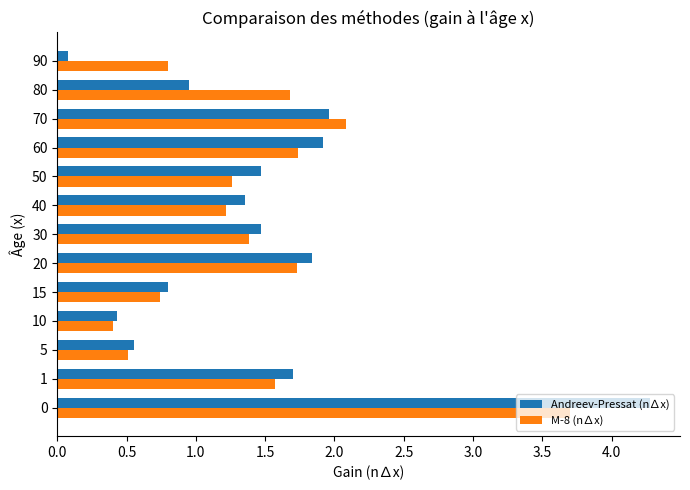

Where is Andreev-Pressat (n∆x) nearest to the value 2?

70